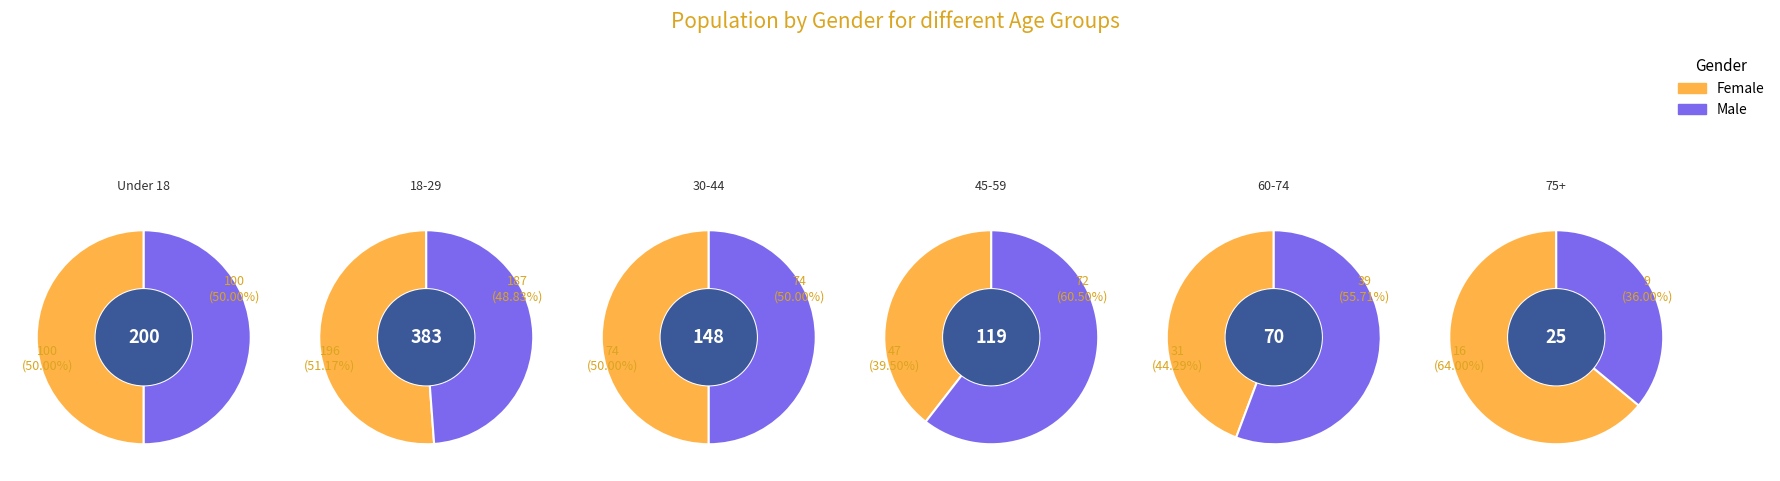

Is it true that 5 is 9% of the pie?

False